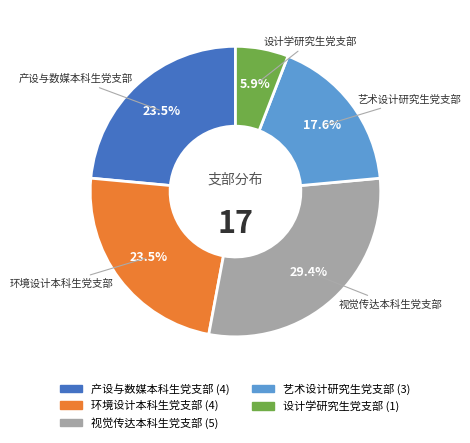

What percentage is the 艺术设计研究生党支部 slice, to the nearest percent?

18%